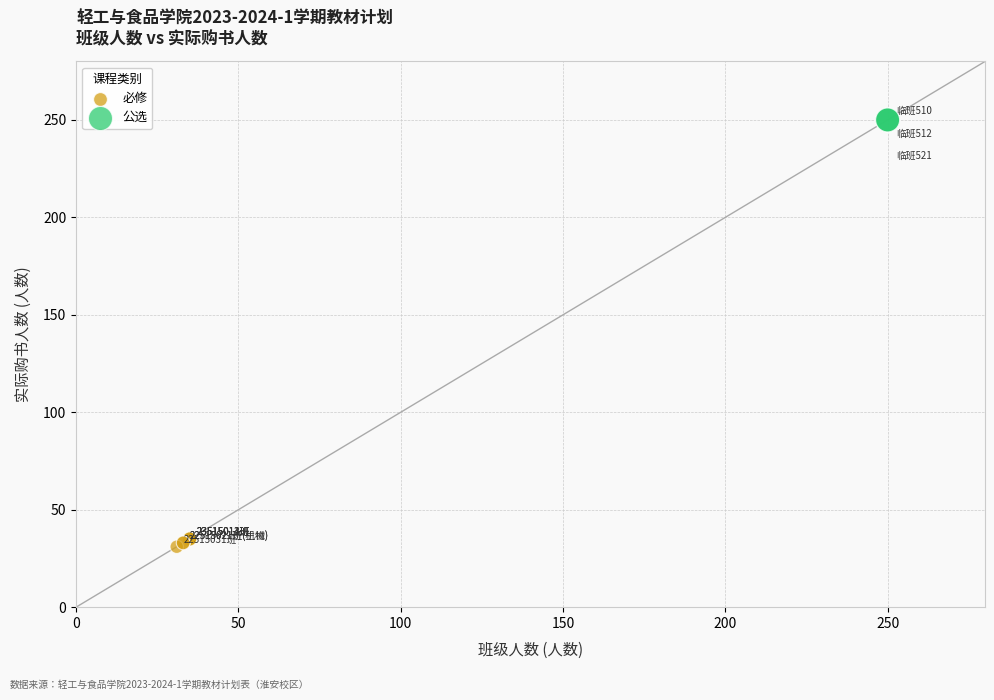

Which series contains the lowest Y value?

必修